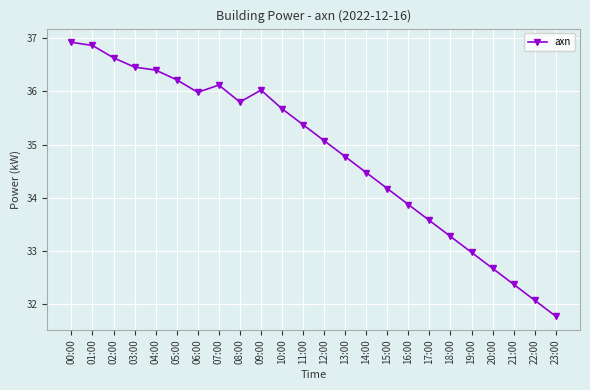

Approximately how many times larger is the value at 12:00 compared to 20:00?

1.1